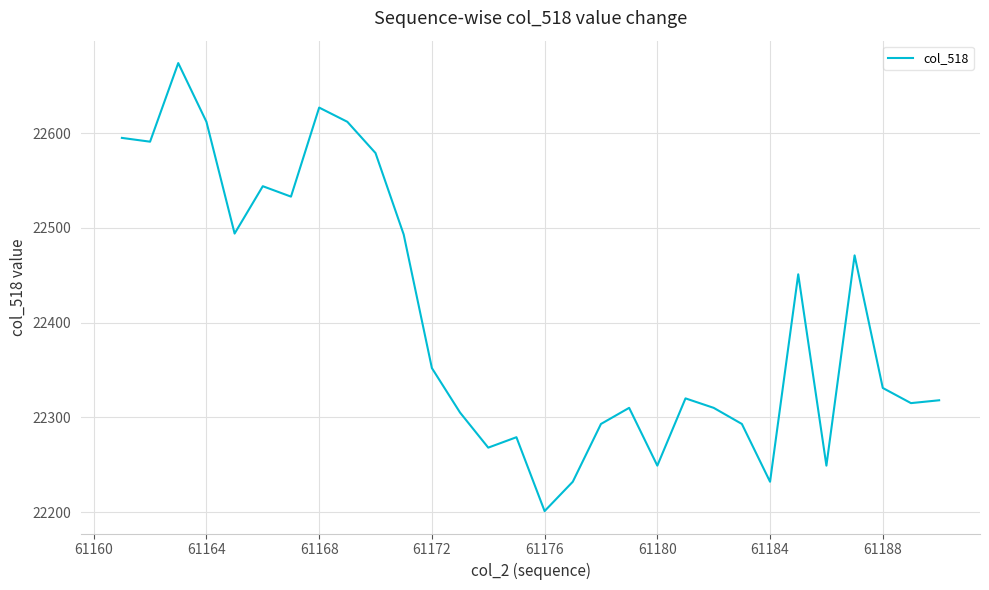

What is the minimum value shown in the chart?

22201